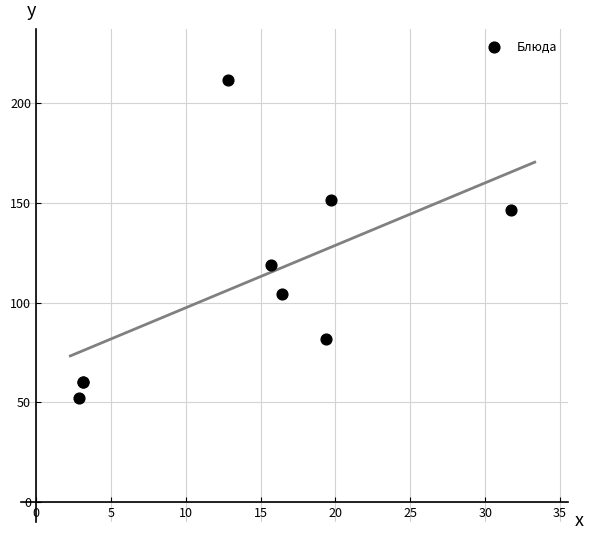

What Y value in the scatter plot is closest to 131?

118.9